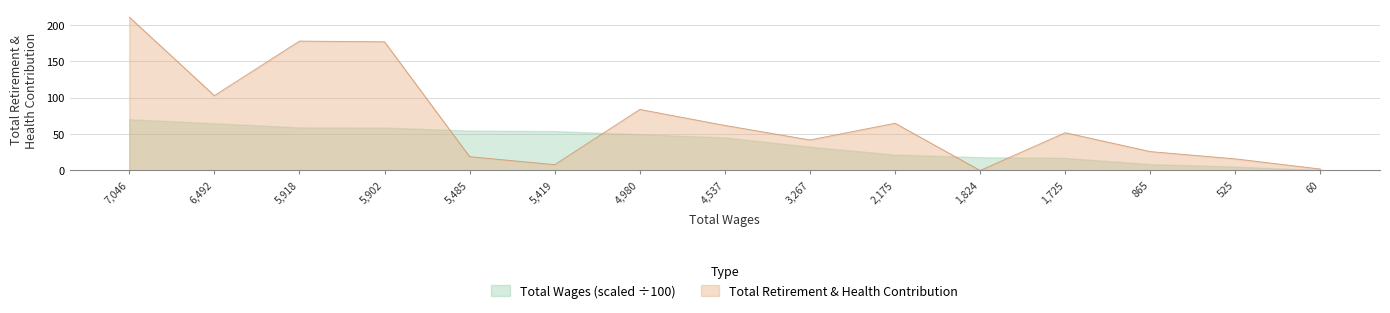

True or false: Total Retirement & Health Contribution has a value of 8.7 at 525.

False